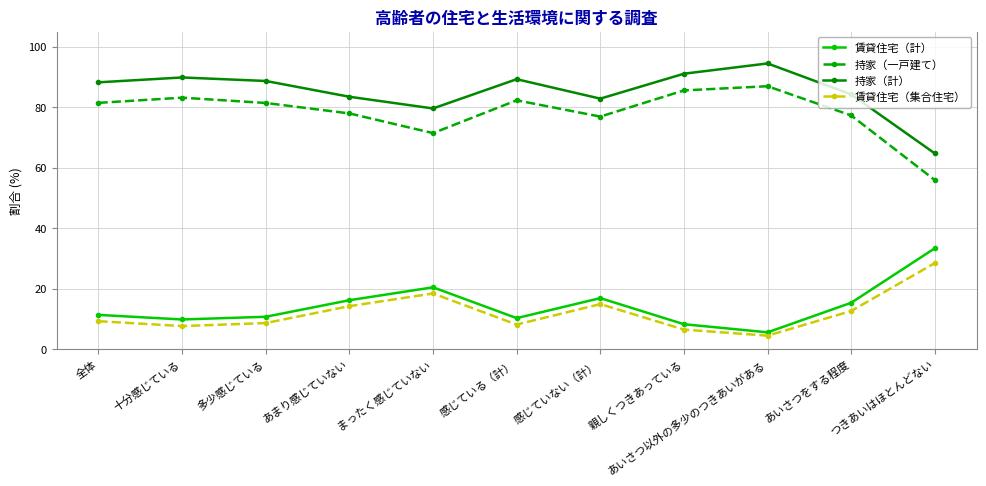

What is the difference between the highest and lowest values at 親しくつきあっている?

84.7